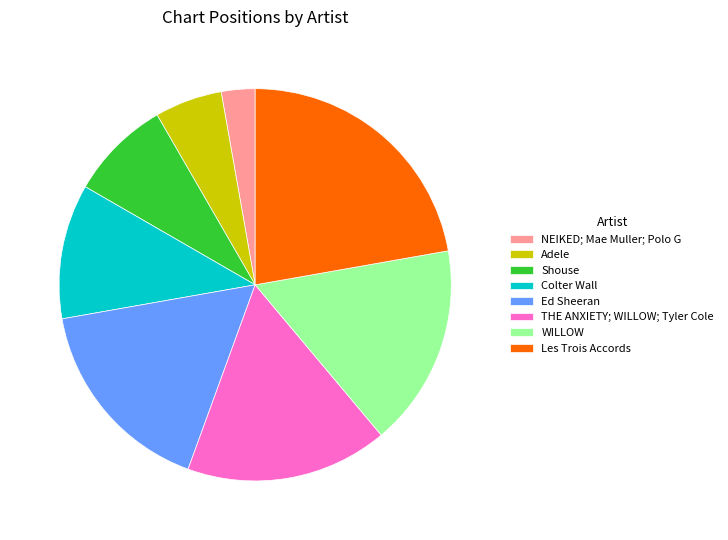

How many slices are in this pie chart?

8